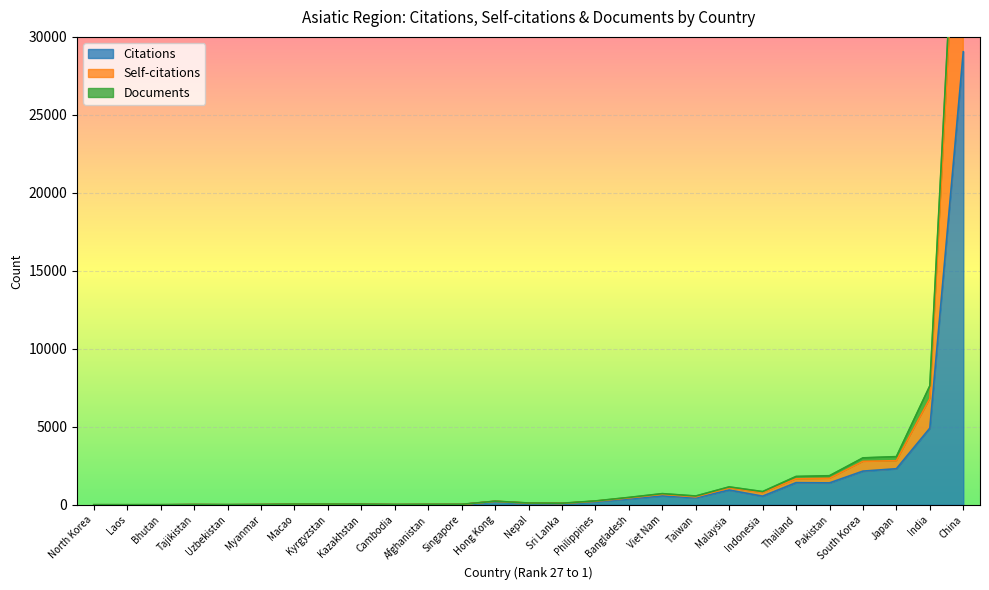

True or false: Citations and Self-citations intersect in this chart.

False